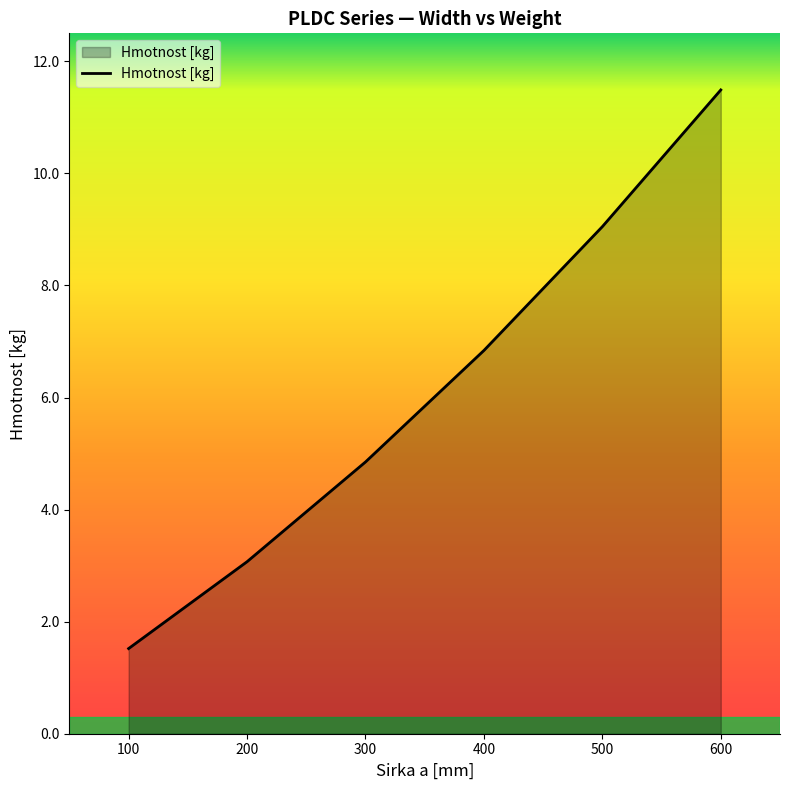

True or false: the data shows 19.3 at 600.

False